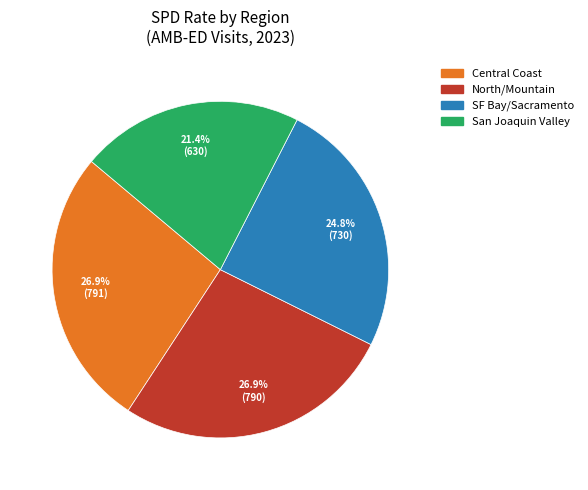

How many segments does this pie chart have?

4